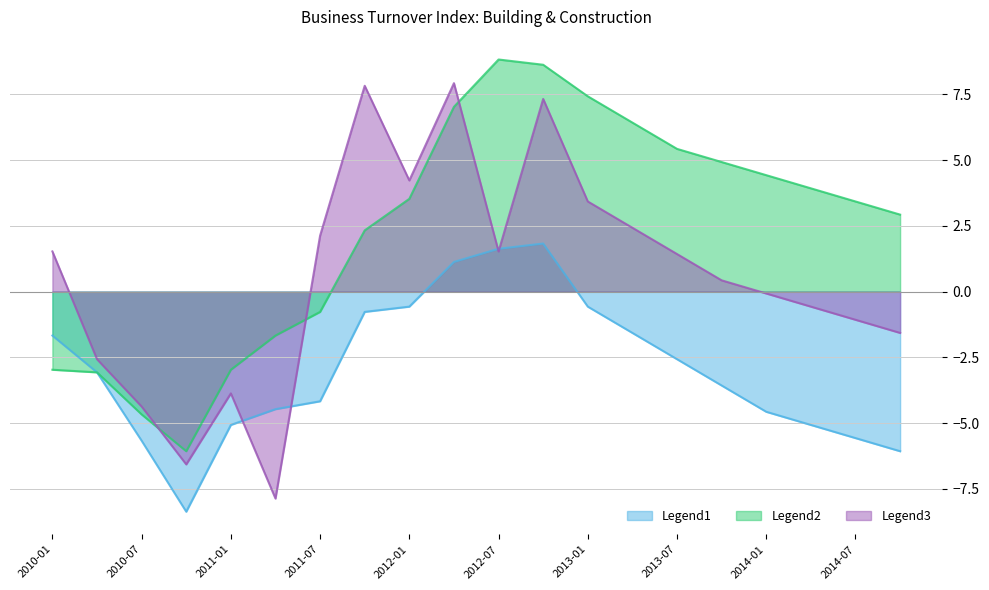

How many intersections are there between Building SA and Construction Trend?

3